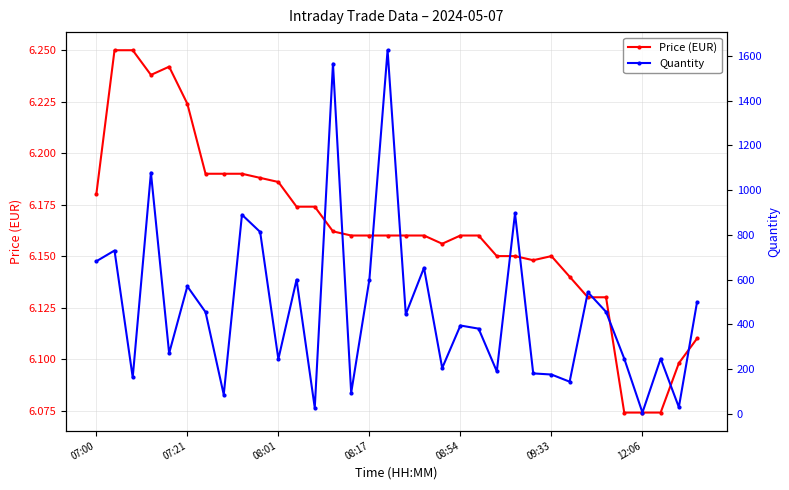

True or false: Price (EUR) has more than 0 points higher than both neighbors.

True